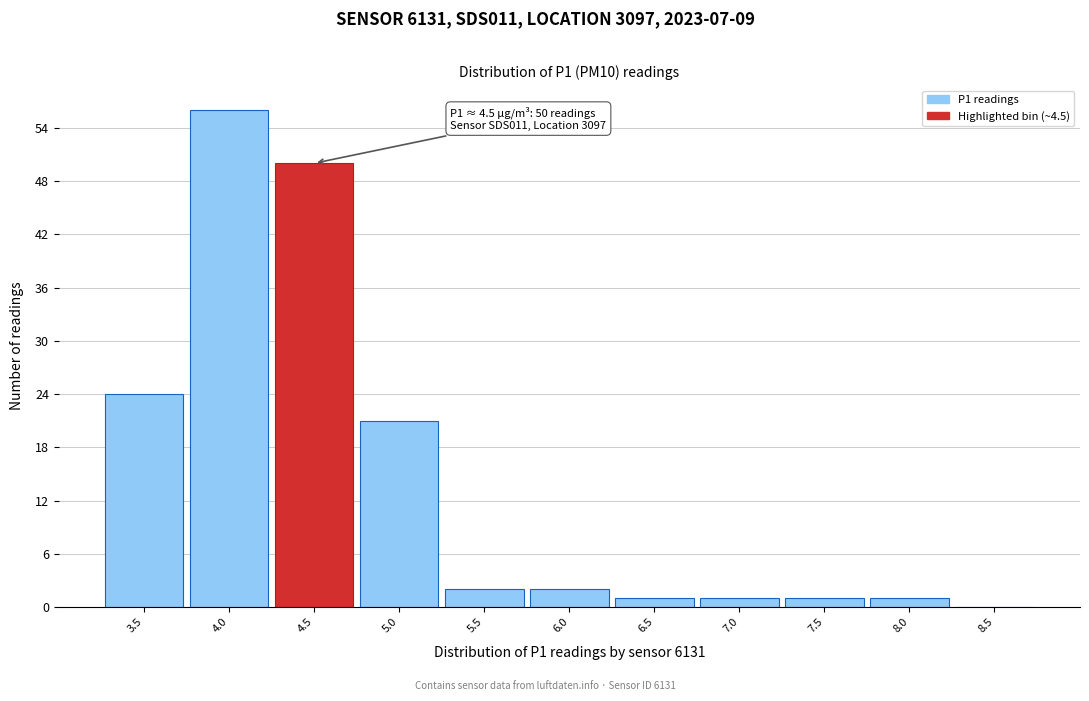

Reading right to left, transcribe all the data shown in this chart.

8.5=0	8.0=1	7.5=1	7.0=1	6.5=1	6.0=2	5.5=2	5.0=21	4.5=50	4.0=56	3.5=24